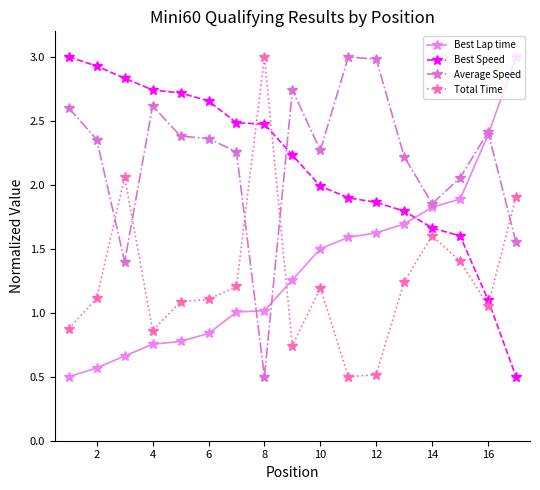

True or false: Best Lap time and Total Time cross at least once.

True